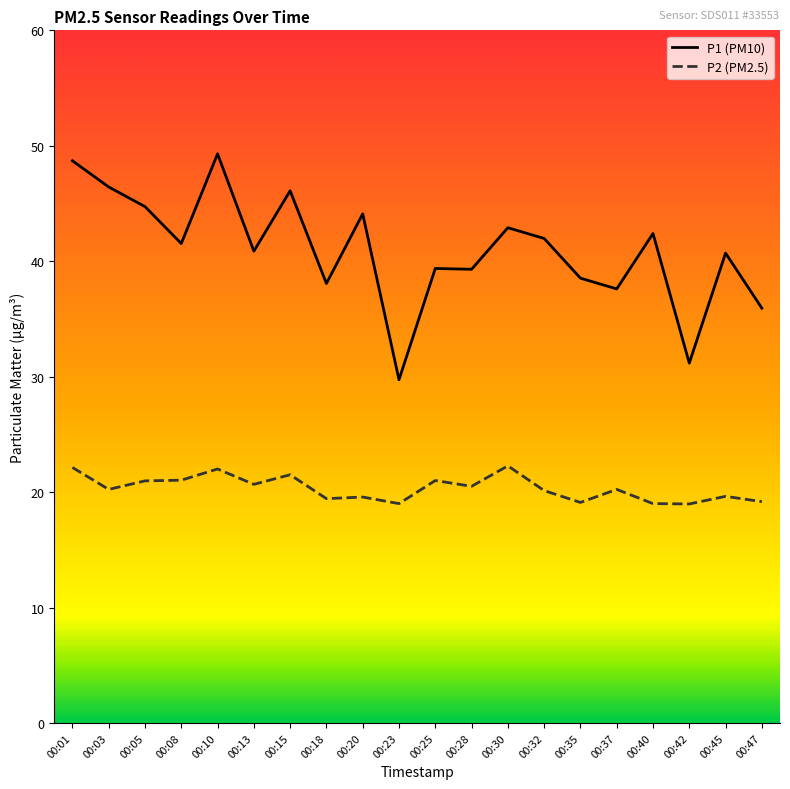

Is the value of P2 (PM2.5) at 00:05 greater than the value of P1 (PM10) at 00:08?

No